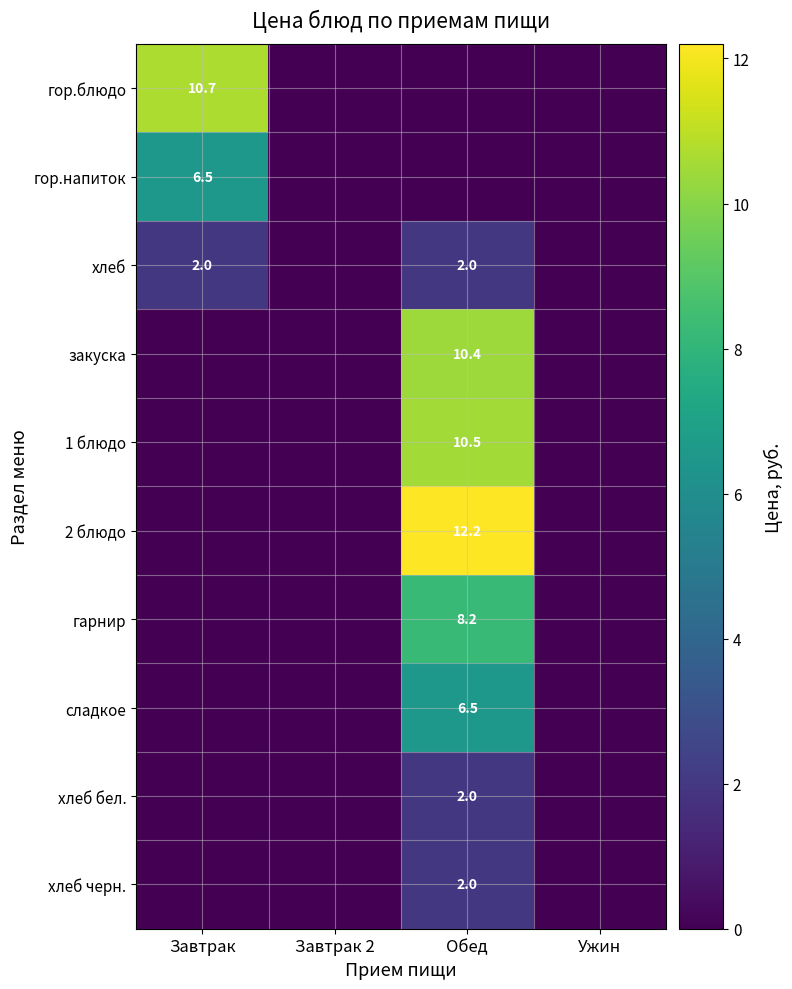

Which series has the widest spread of values?

2 блюдо